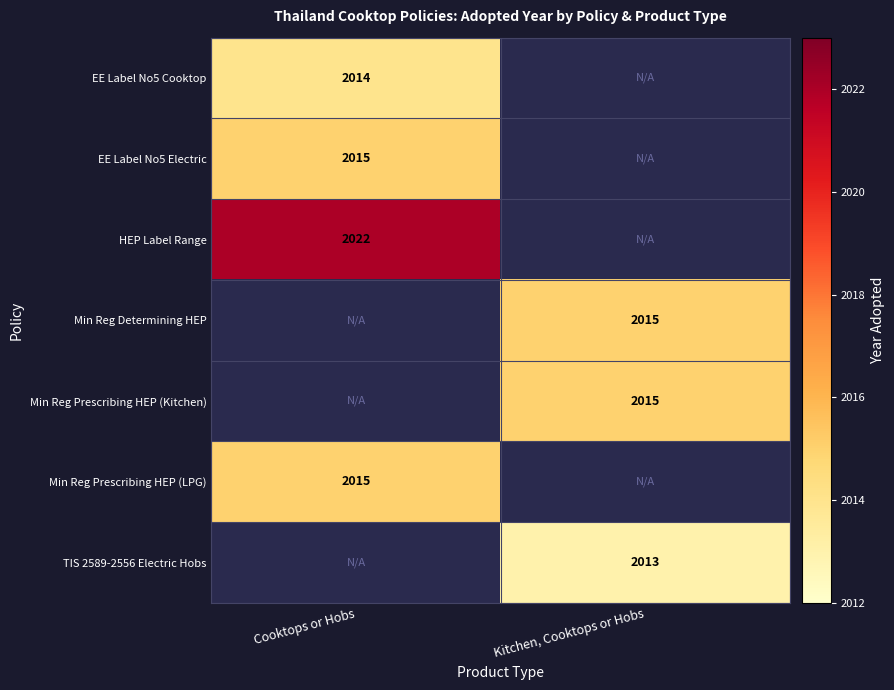

At how many categories does at least one series exceed 2016?

1